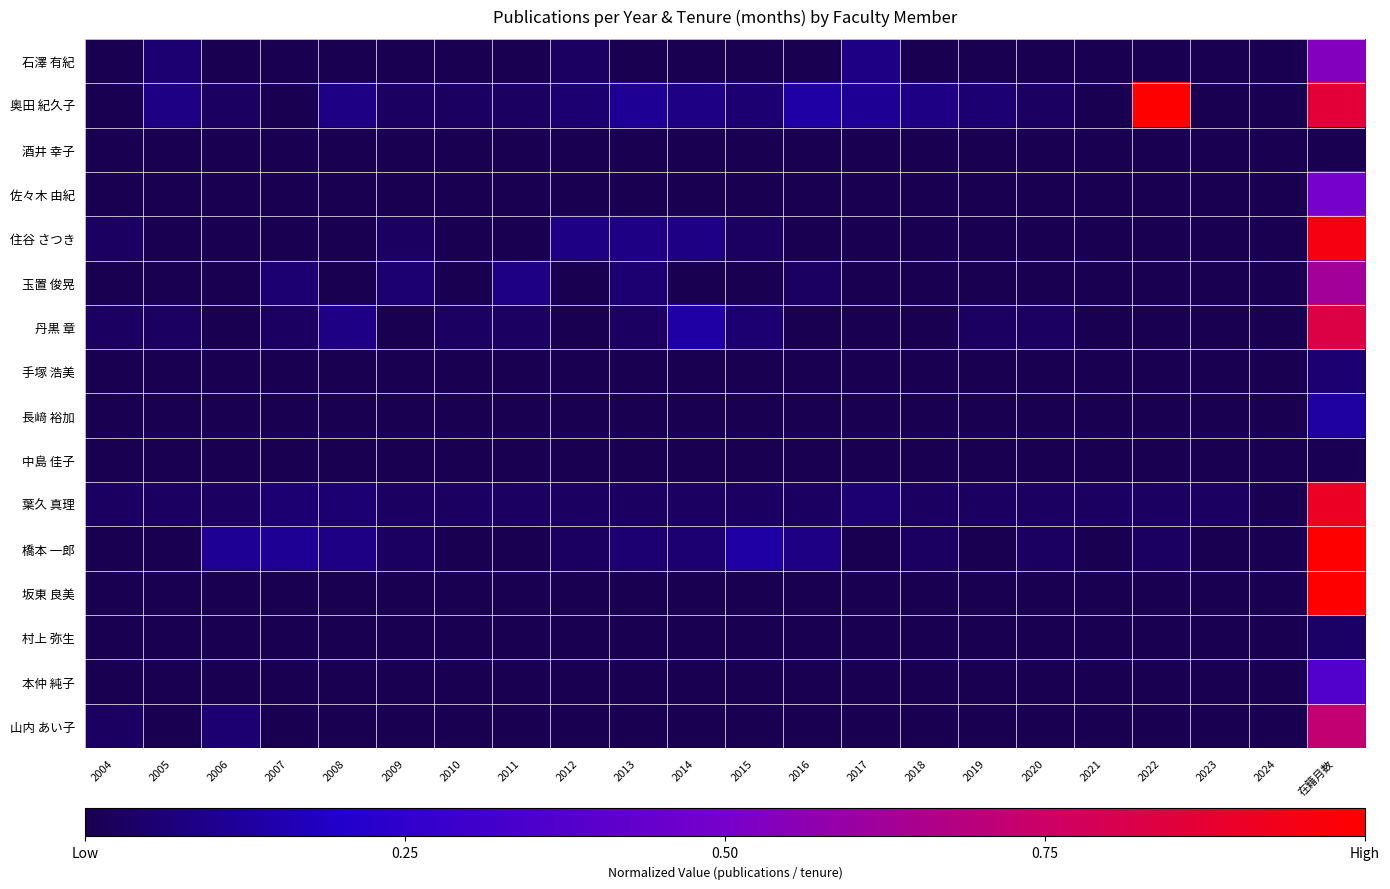

Rank the series by their maximum value, from highest to lowest.

橋本 一郎, 坂東 良美, 奥田 紀久子, 住谷 さつき, 葉久 真理, 丹黒 章, 山内 あい子, 玉置 俊晃, 石澤 有紀, 佐々木 由紀, 本仲 純子, 長﨑 裕加, 手塚 浩美, 村上 弥生, 中島 佳子, 酒井 幸子